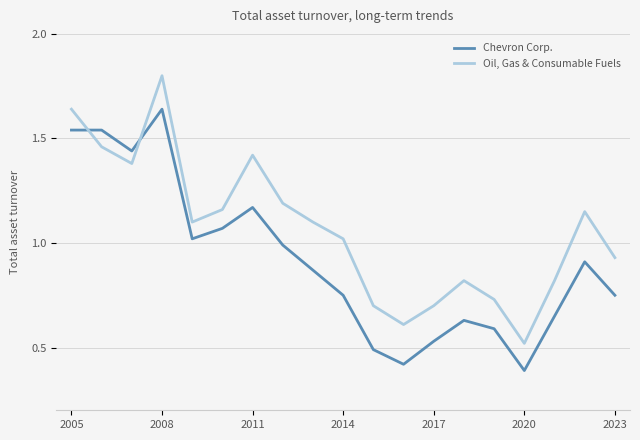

True or false: Chevron Corp. and Oil, Gas & Consumable Fuels cross at least once.

True